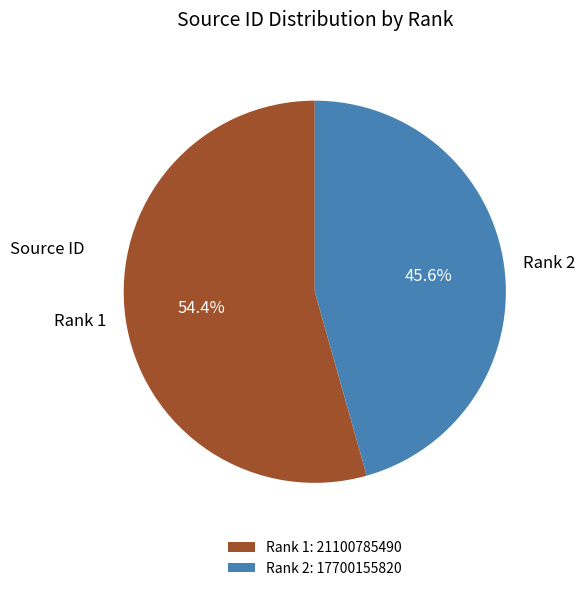

Which category has the biggest portion of the pie?

Rank 1